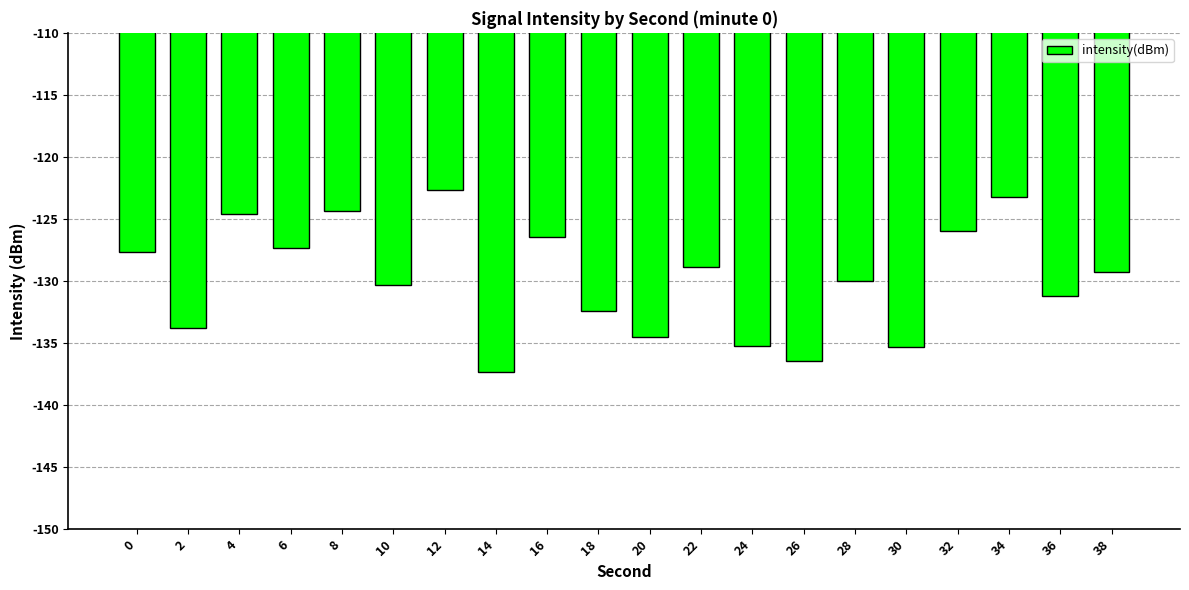

Count the number of categories in the chart.

20